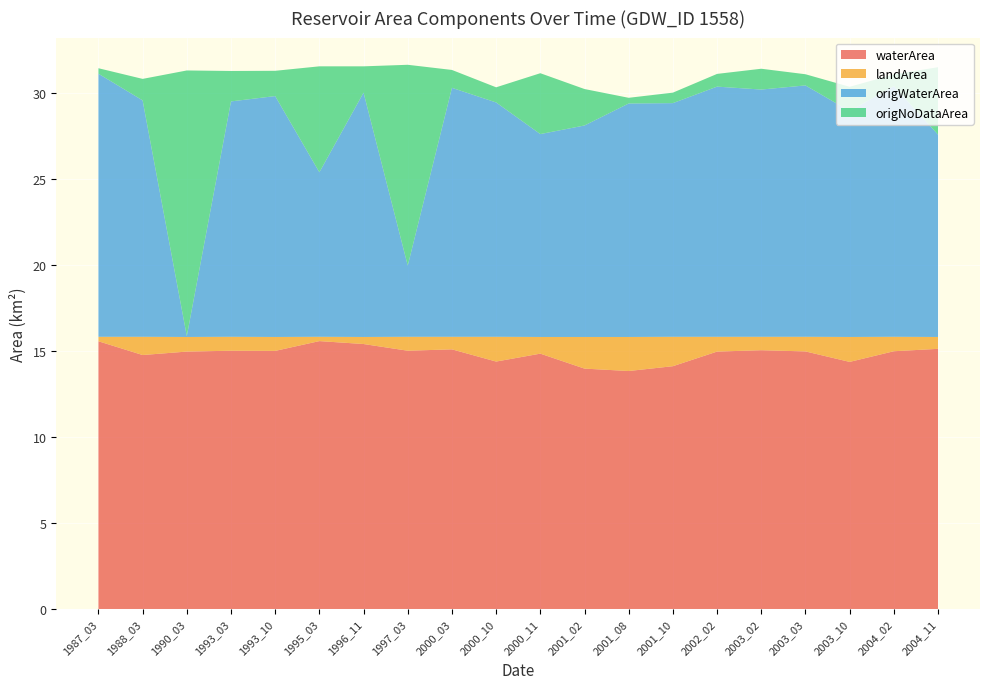

Reading right to left, what are all the values shown in this chart?

waterArea: 2004_11=15.1	2004_02=15.0	2003_10=14.4	2003_03=15.0	2003_02=15.1	2002_02=15.0	2001_10=14.1	2001_08=13.8	2001_02=14.0	2000_11=14.8	2000_10=14.4	2000_03=15.1	1997_03=15.0	1996_11=15.4	1995_03=15.6	1993_10=15.0	1993_03=15.0	1990_03=15.0	1988_03=14.8	1987_03=15.6
landArea: 2004_11=0.7	2004_02=0.8	2003_10=1.4	2003_03=0.8	2003_02=0.8	2002_02=0.9	2001_10=1.7	2001_08=2.0	2001_02=1.8	2000_11=1.0	2000_10=1.4	2000_03=0.7	1997_03=0.8	1996_11=0.4	1995_03=0.2	1993_10=0.8	1993_03=0.8	1990_03=0.8	1988_03=1.1	1987_03=0.3
origWaterArea: 2004_11=11.8	2004_02=14.6	2003_10=13.1	2003_03=14.6	2003_02=14.4	2002_02=14.6	2001_10=13.6	2001_08=13.6	2001_02=12.3	2000_11=11.8	2000_10=13.6	2000_03=14.5	1997_03=4.1	1996_11=14.2	1995_03=9.6	1993_10=14.0	1993_03=13.7	1990_03=0.1	1988_03=13.8	1987_03=15.3
origNoDataArea: 2004_11=3.9	2004_02=0.7	2003_10=1.4	2003_03=0.7	2003_02=1.2	2002_02=0.7	2001_10=0.6	2001_08=0.3	2001_02=2.1	2000_11=3.5	2000_10=0.9	2000_03=1.0	1997_03=11.7	1996_11=1.5	1995_03=6.2	1993_10=1.5	1993_03=1.8	1990_03=15.4	1988_03=1.2	1987_03=0.3